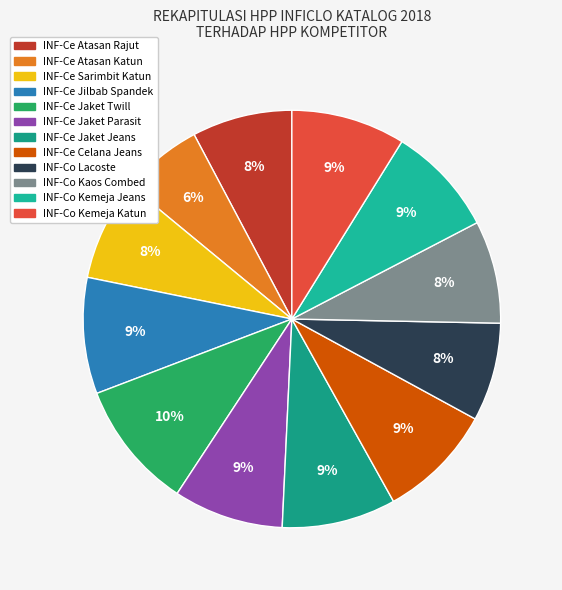

How many slices are in this pie chart?

12